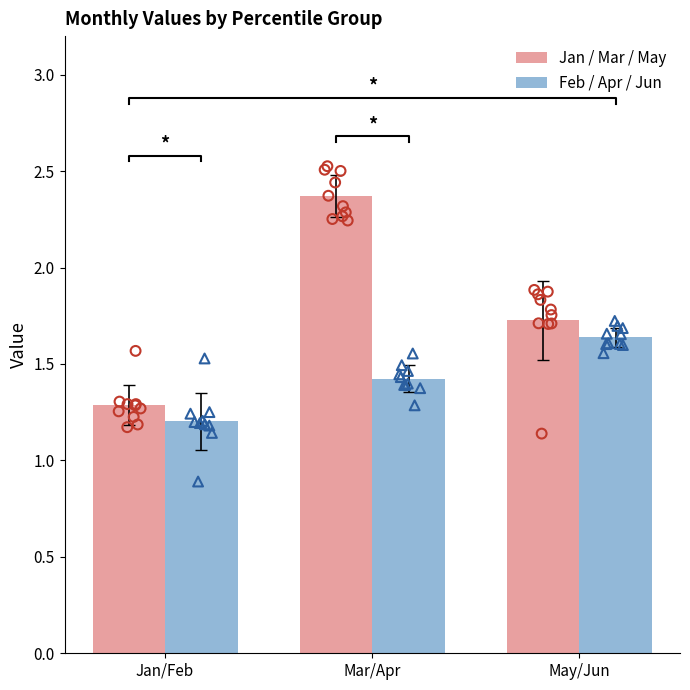

What are all the series names shown in the legend?

Jan / Mar / May, Feb / Apr / Jun